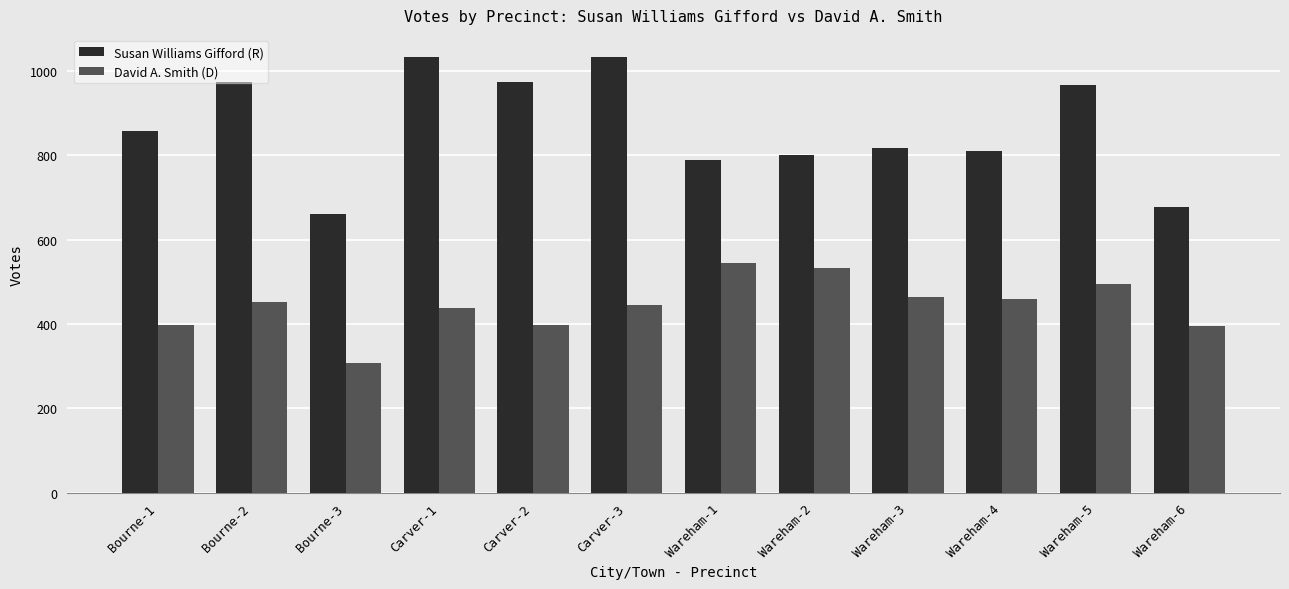

What is the difference between the maximum and minimum values in the Susan Williams Gifford (R) series?

374